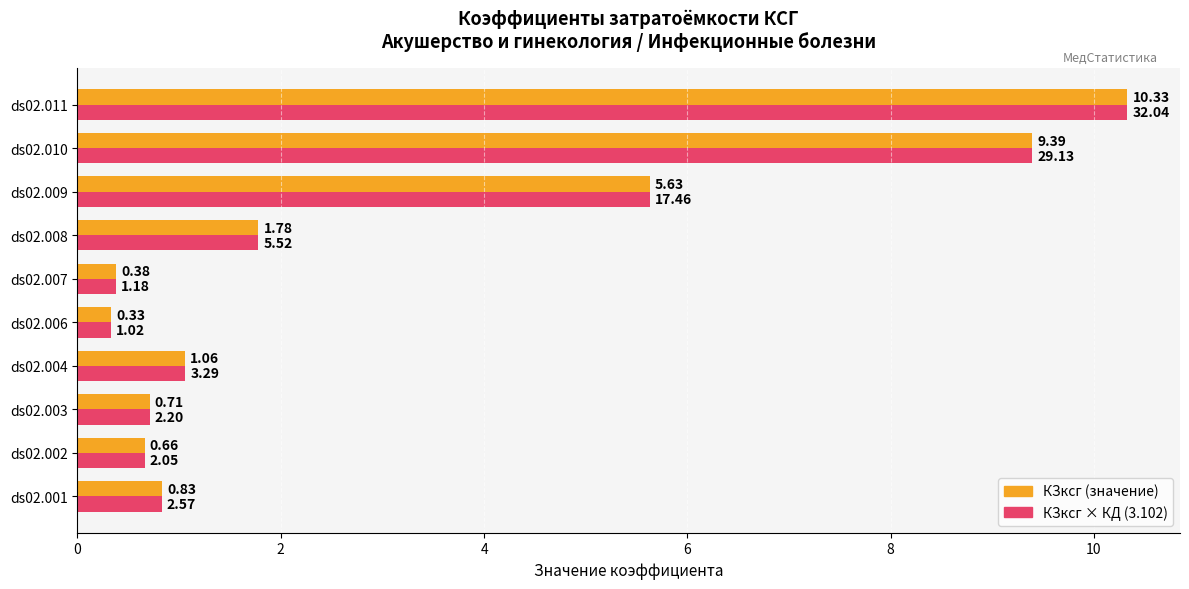

At which category is the sum across all series the highest?

ds02.011